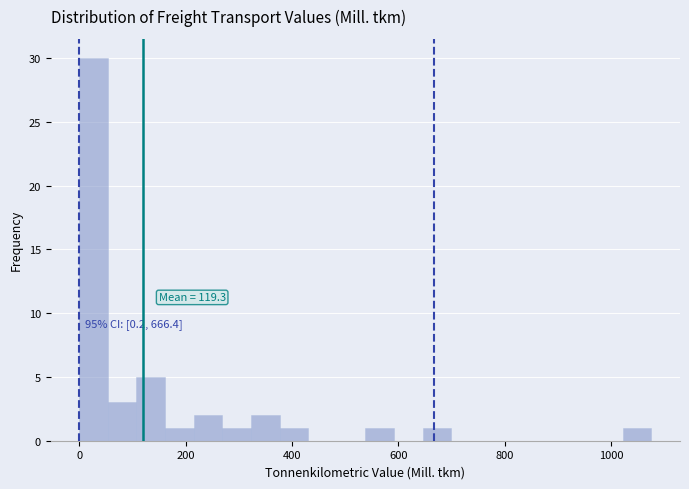

Read against the x-axis, roughly where is the centre of the tallest bar?

20